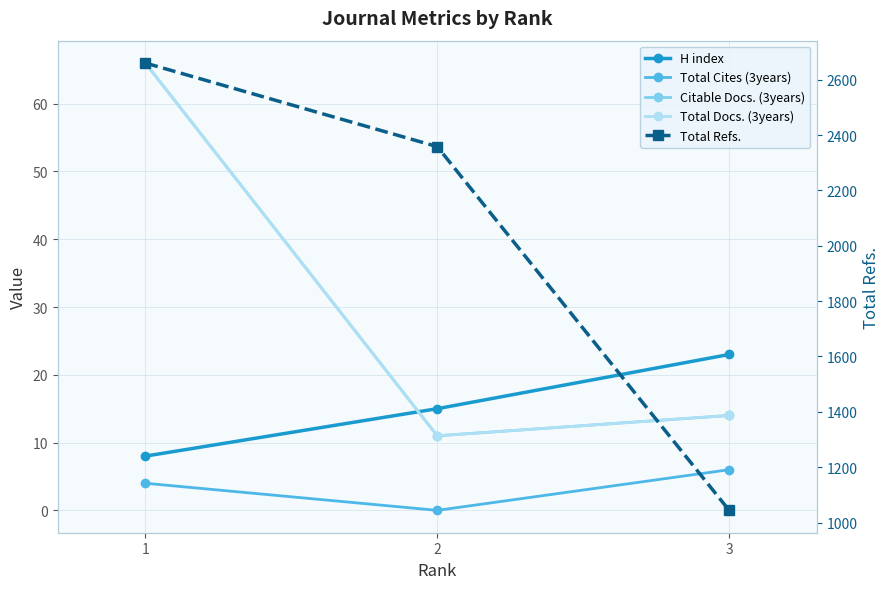

What are all the series names shown in the legend?

H index, Total Cites (3years), Citable Docs. (3years), Total Docs. (3years), Total Refs.